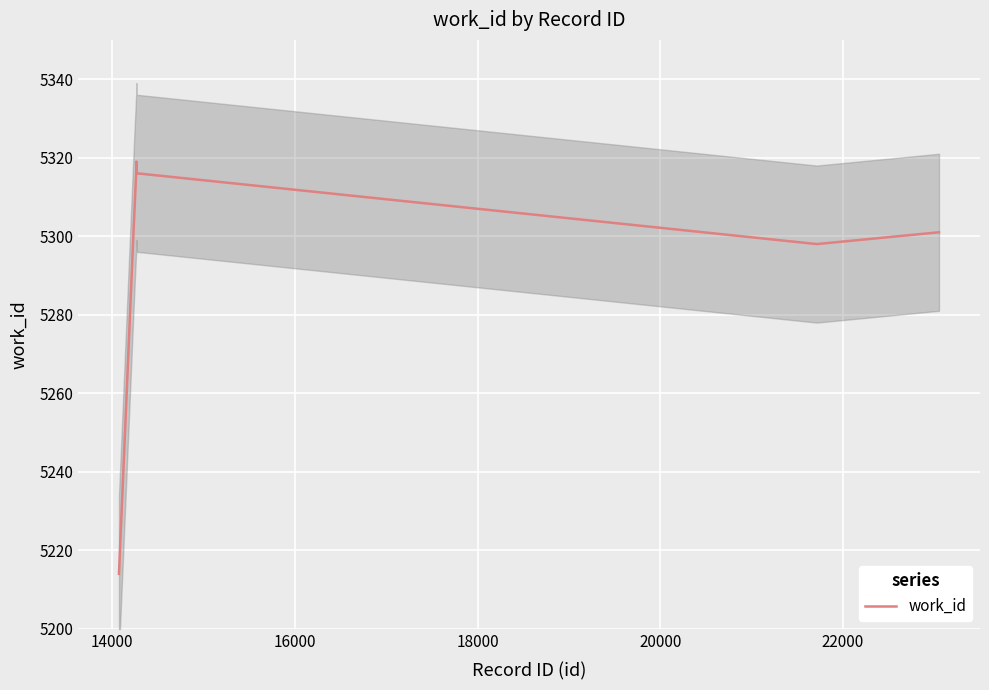

What is the lowest value of the work_id series?

5214